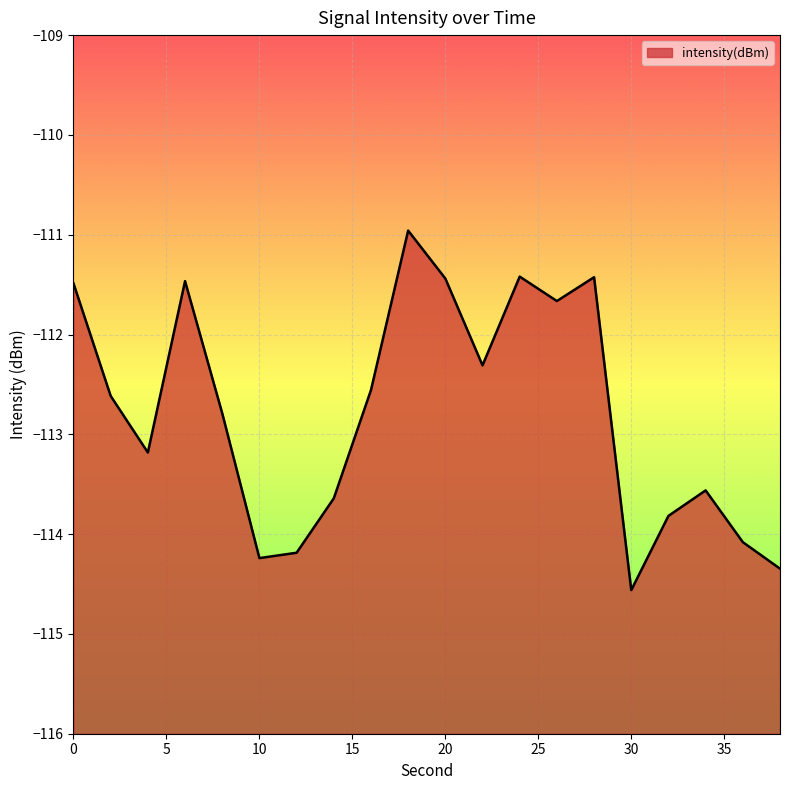

What is the approximate value at 10?

-114.2